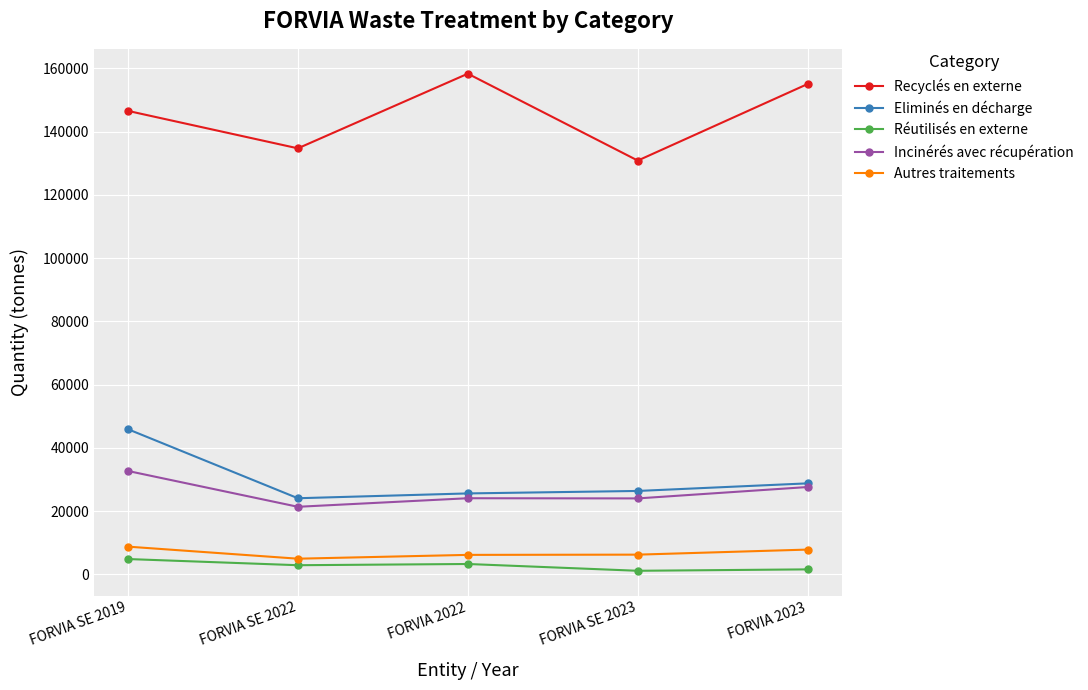

The value of Autres traitements at FORVIA 2023 is 7796. True or false?

True